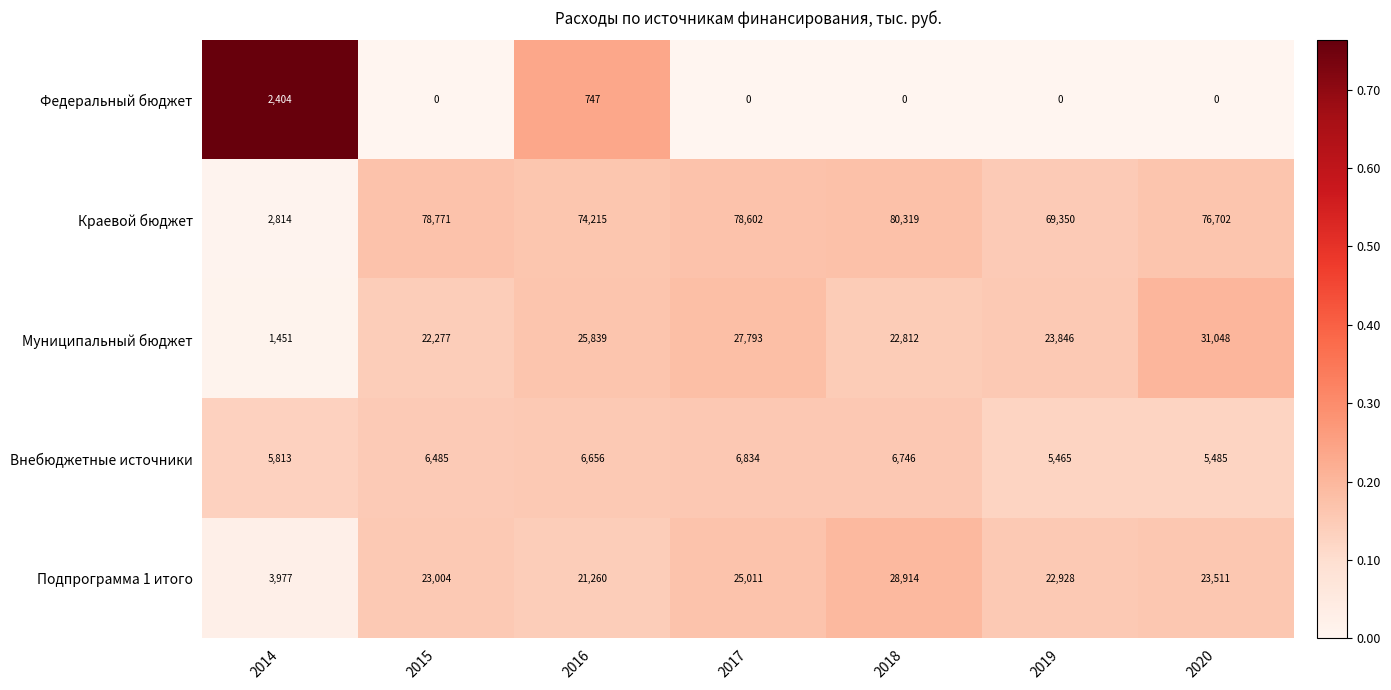

What is the difference between the Краевой бюджет values at 2015 and 2018?

1548